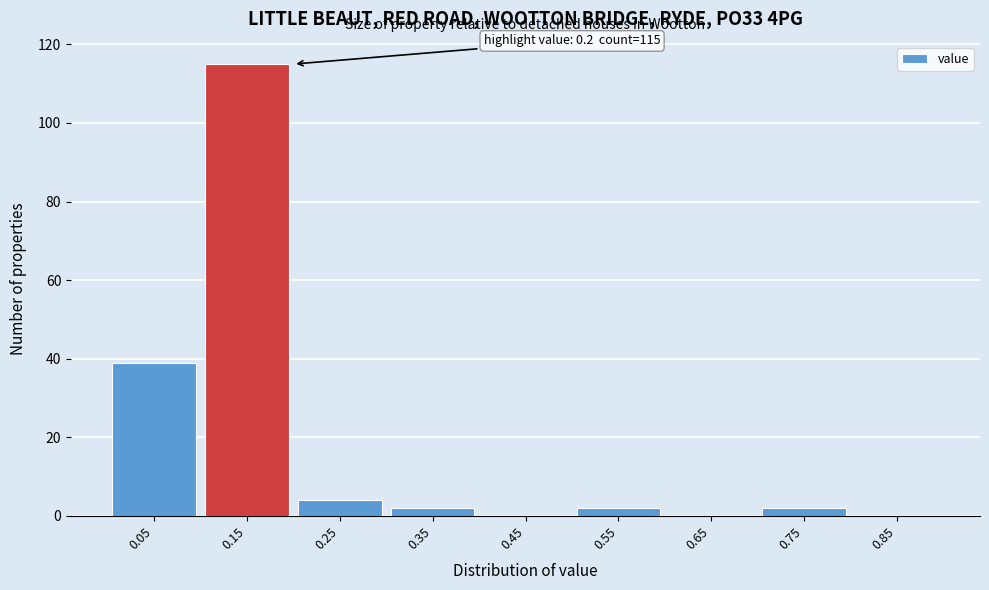

Reading right to left, list all the values displayed in this chart.

0.85=0	0.75=2	0.65=0	0.55=2	0.45=0	0.35=2	0.25=4	0.15=115	0.05=39